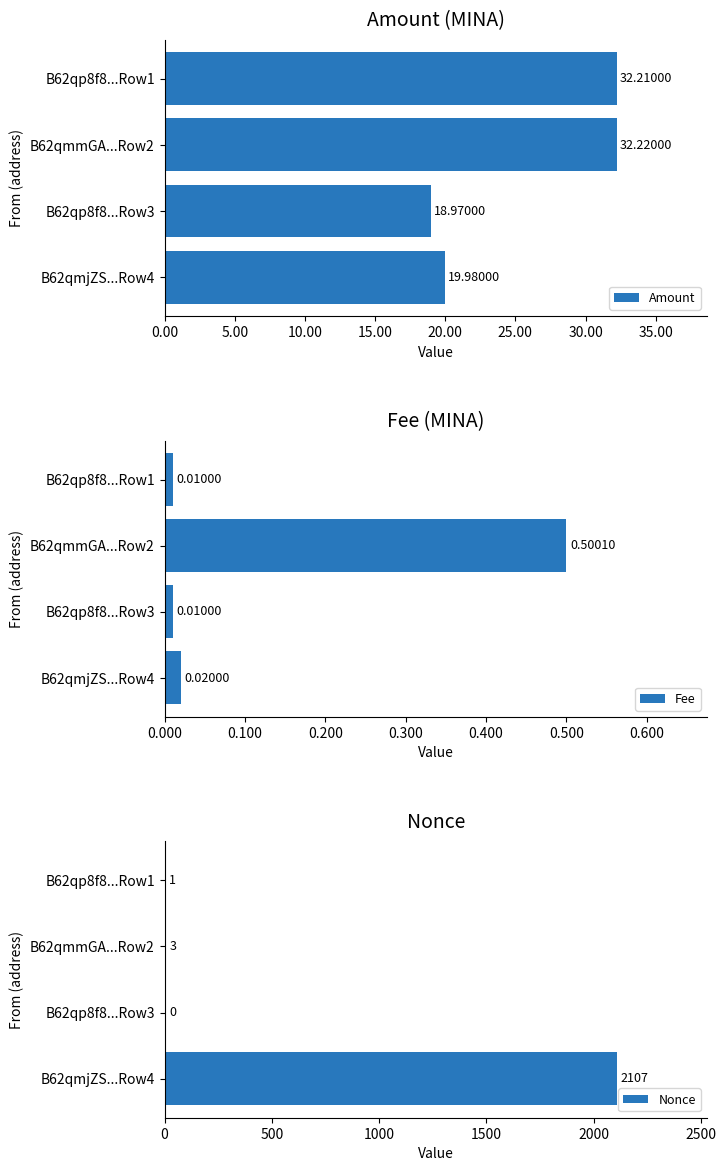

What is the difference between the Amount values at B62qmmGA...Row2 and B62qmjZS...Row4?

12.2